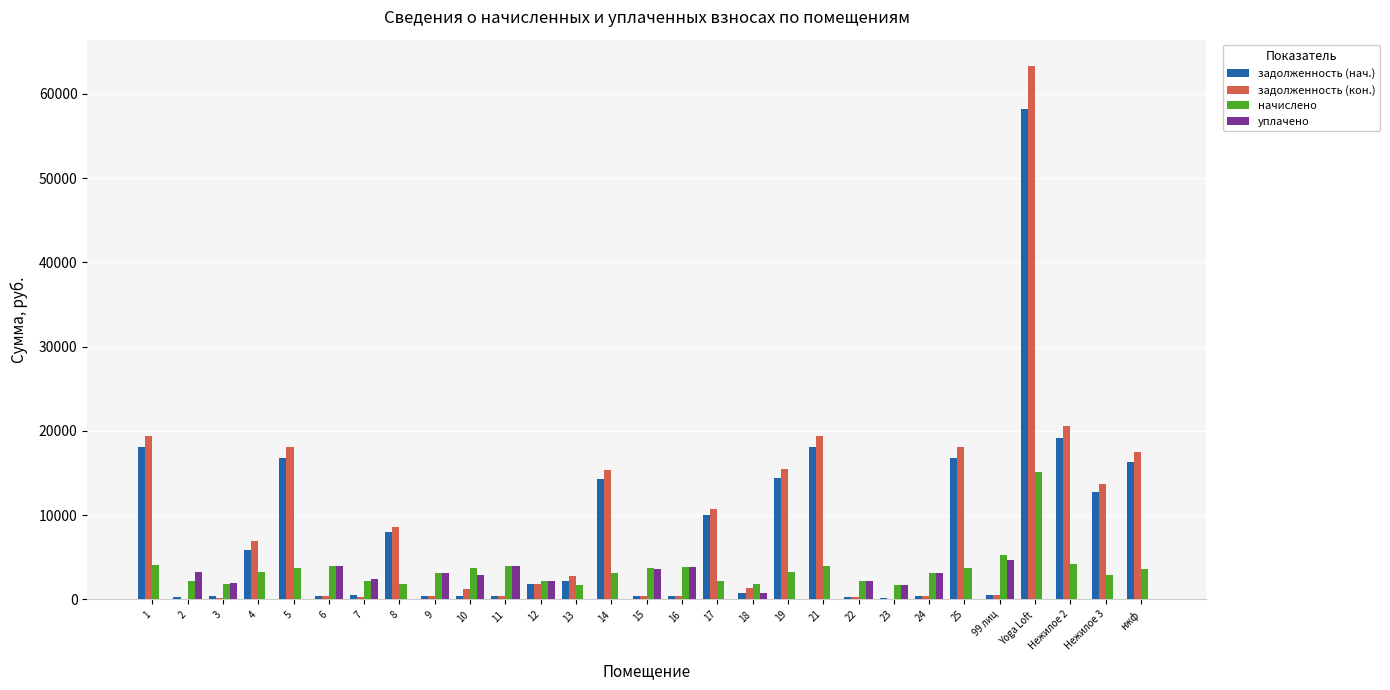

What is the approximate value of начислено at Нежилое 2?

4254.8